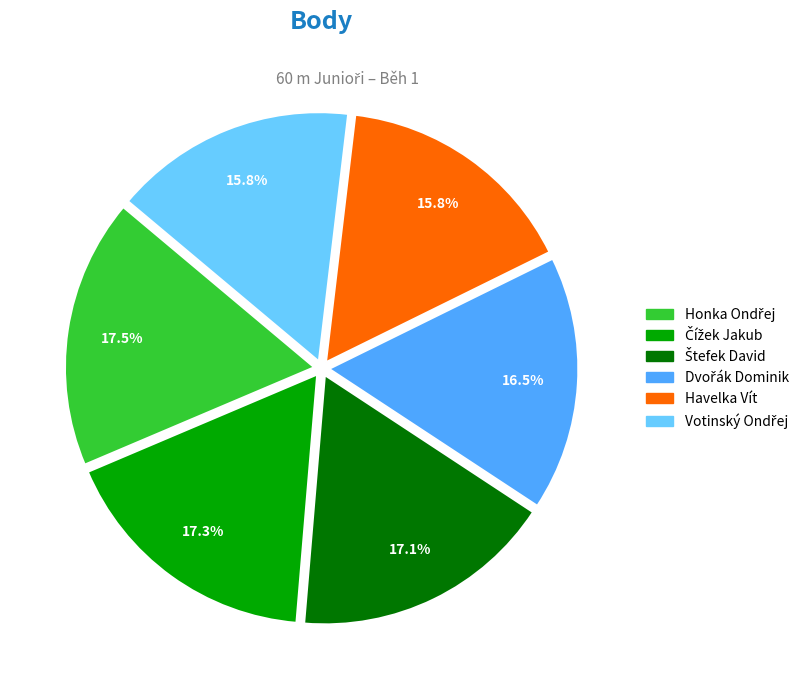

To the nearest percent, what percentage of the pie is Havelka Vít?

16%